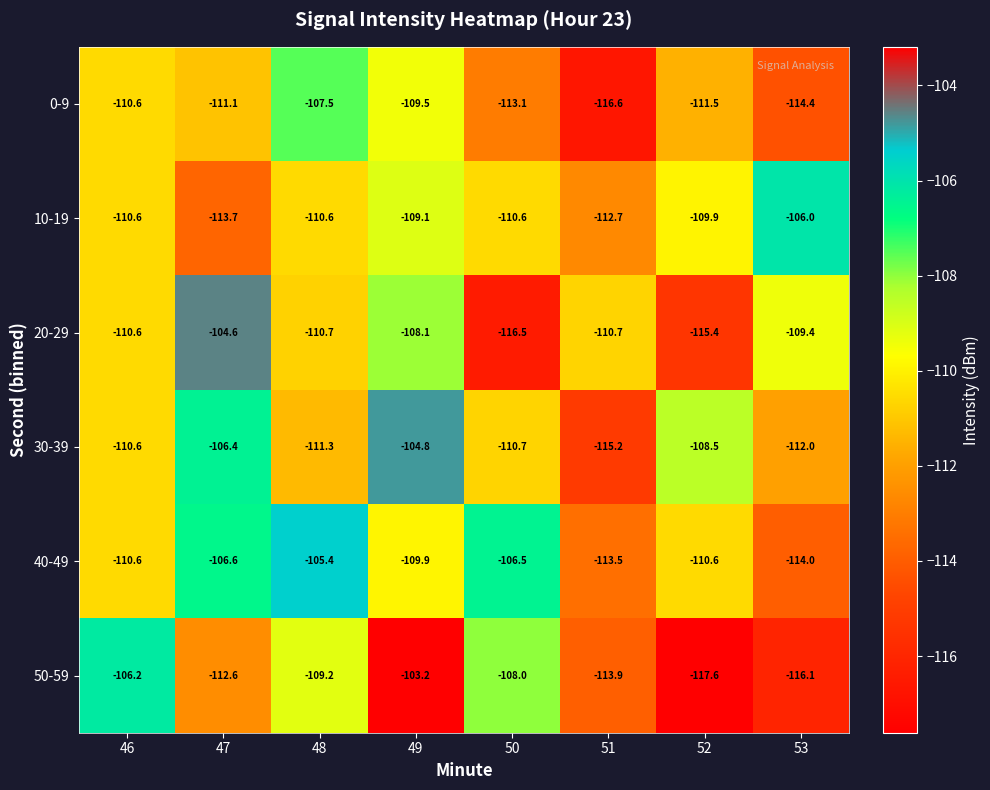

What is the minimum value shown in the chart?

-117.6